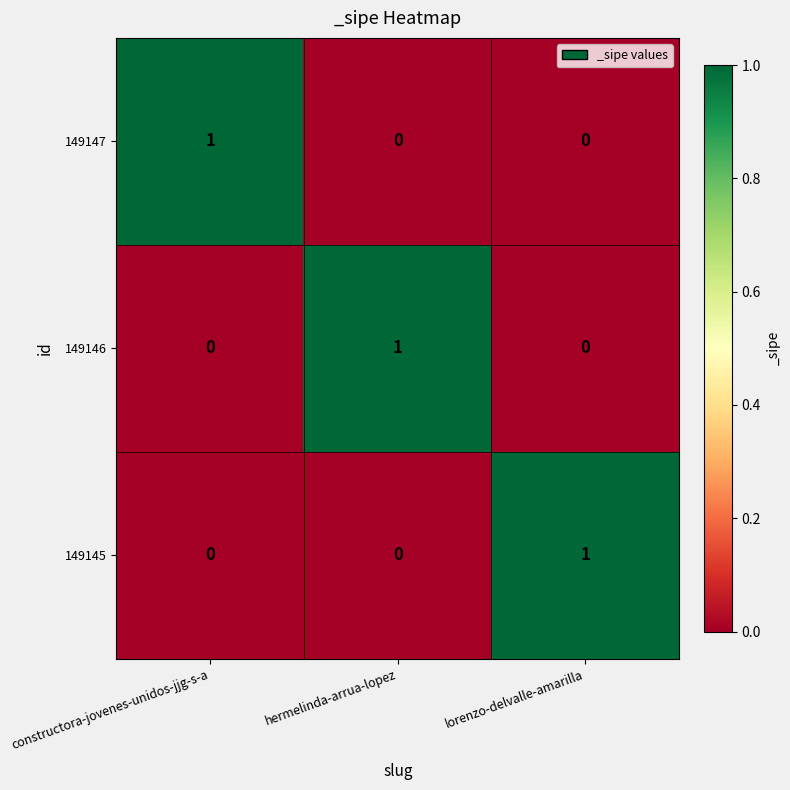

Reading left to right, list all the values displayed in this chart.

149147: constructora-jovenes-unidos-jjg-s-a=1	hermelinda-arrua-lopez=0	lorenzo-delvalle-amarilla=0
149146: constructora-jovenes-unidos-jjg-s-a=0	hermelinda-arrua-lopez=1	lorenzo-delvalle-amarilla=0
149145: constructora-jovenes-unidos-jjg-s-a=0	hermelinda-arrua-lopez=0	lorenzo-delvalle-amarilla=1